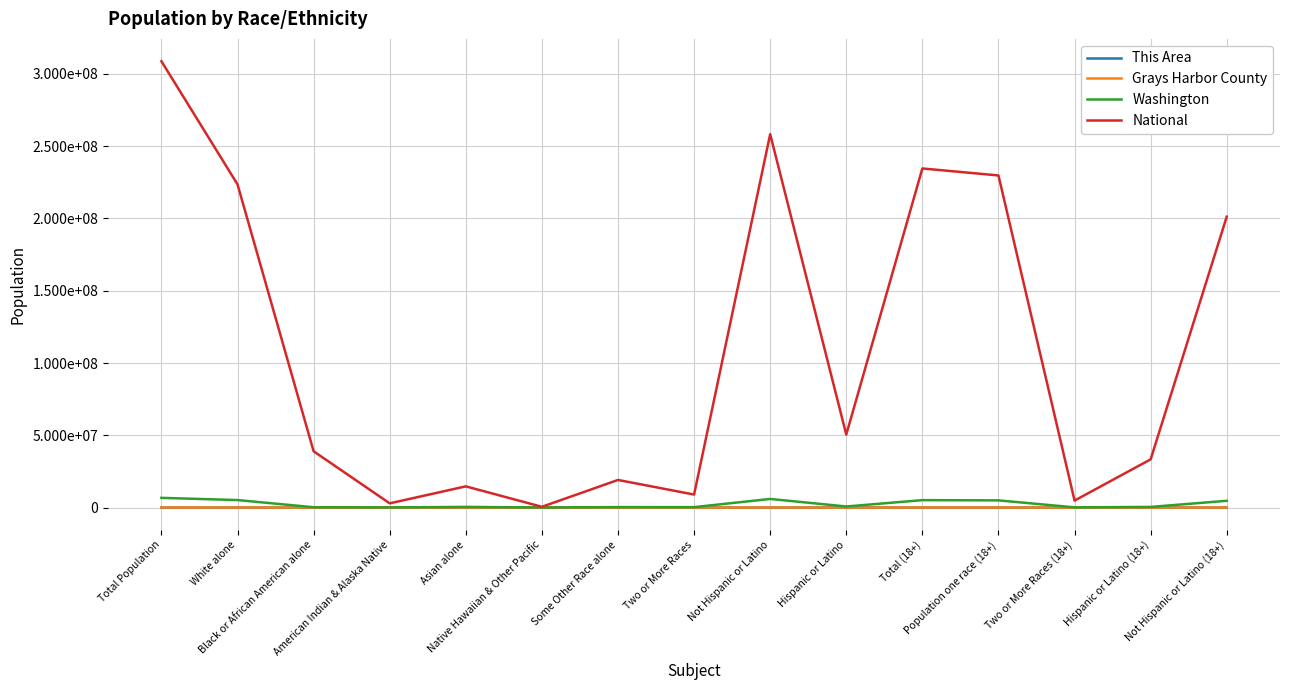

What is the average value of the National series?

108661922